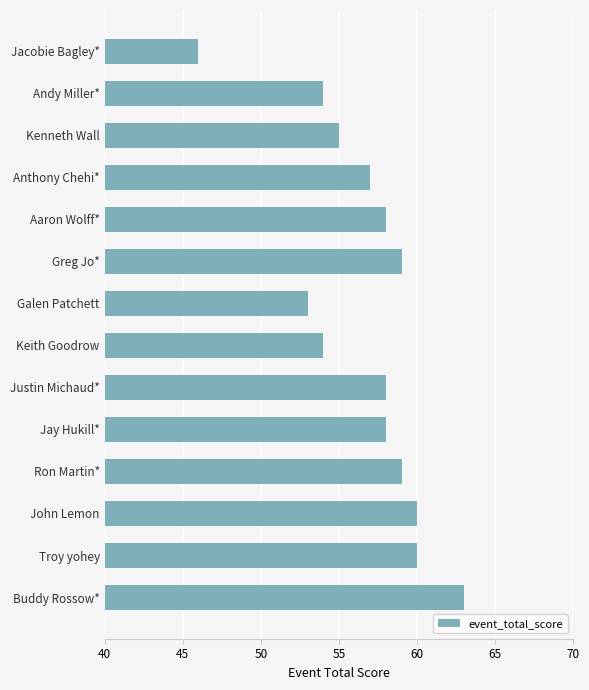

What is the difference between the maximum and minimum values?

17